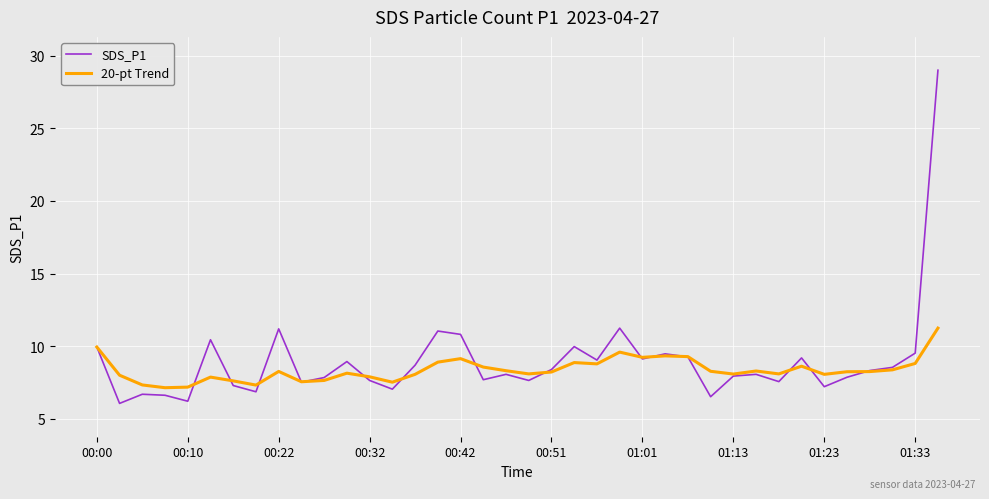

Rank the series by their maximum value, from lowest to highest.

20-pt Trend, SDS_P1